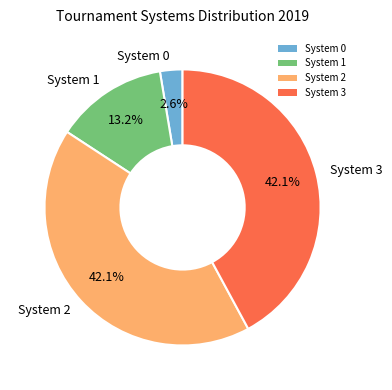

How many slices are in this pie chart?

4